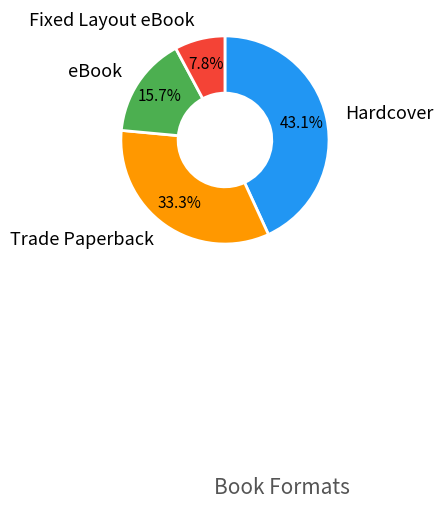

Is there any slice that represents more than half of the pie?

No